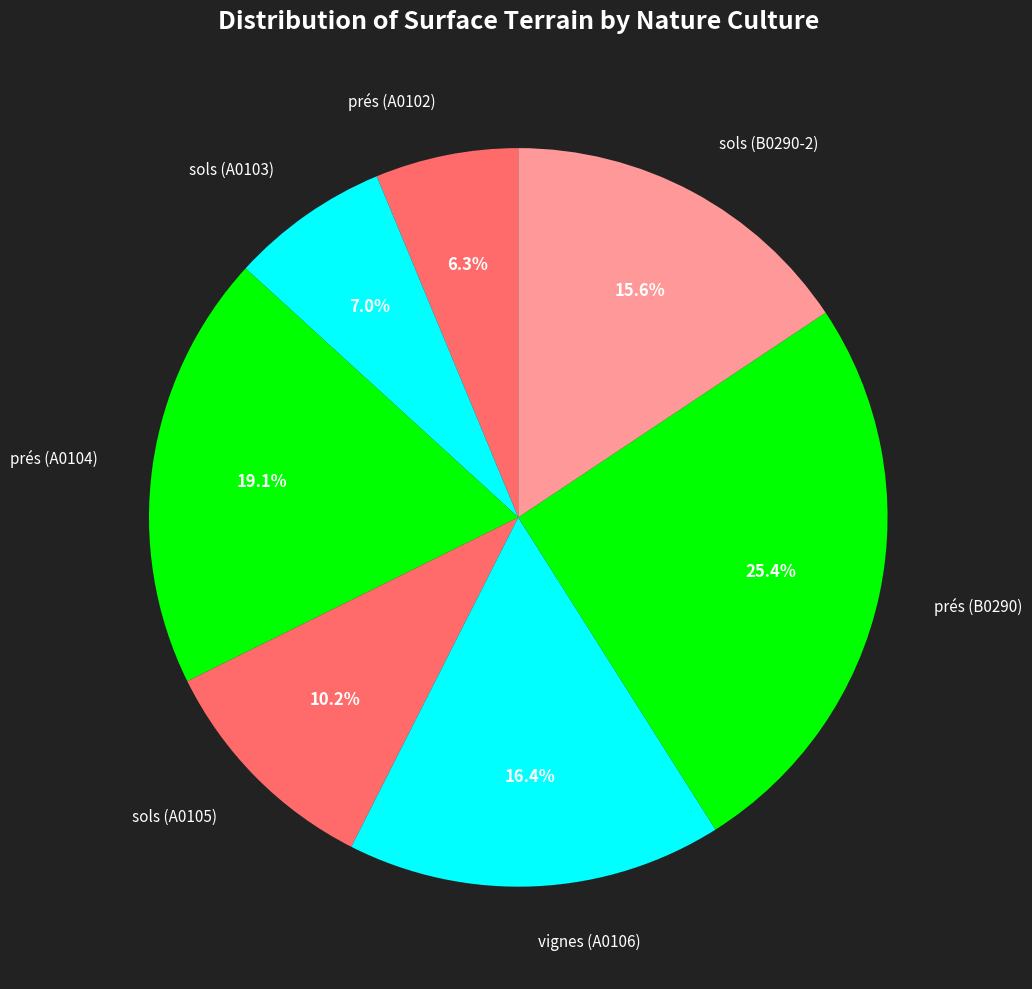

Does any single category account for the majority?

No